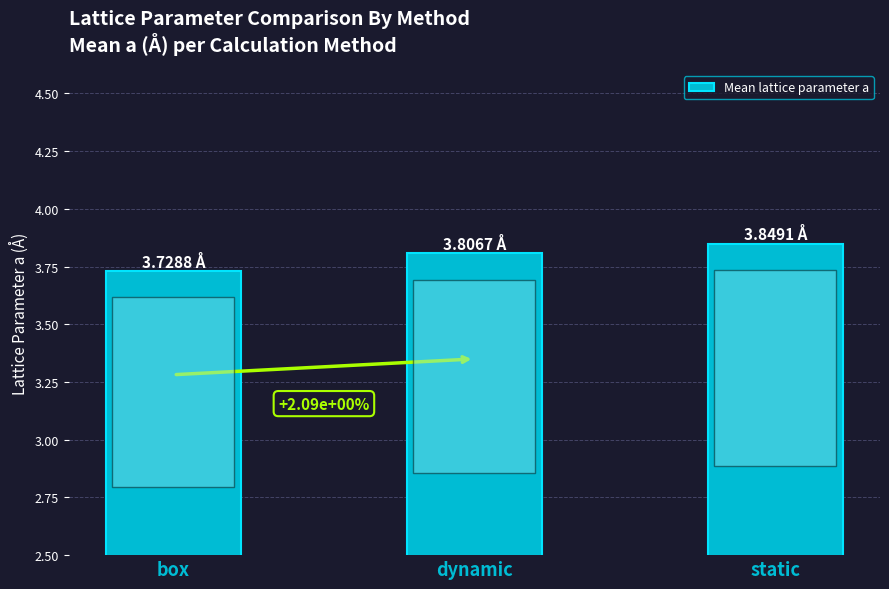

Which category has the lowest value across all series?

box